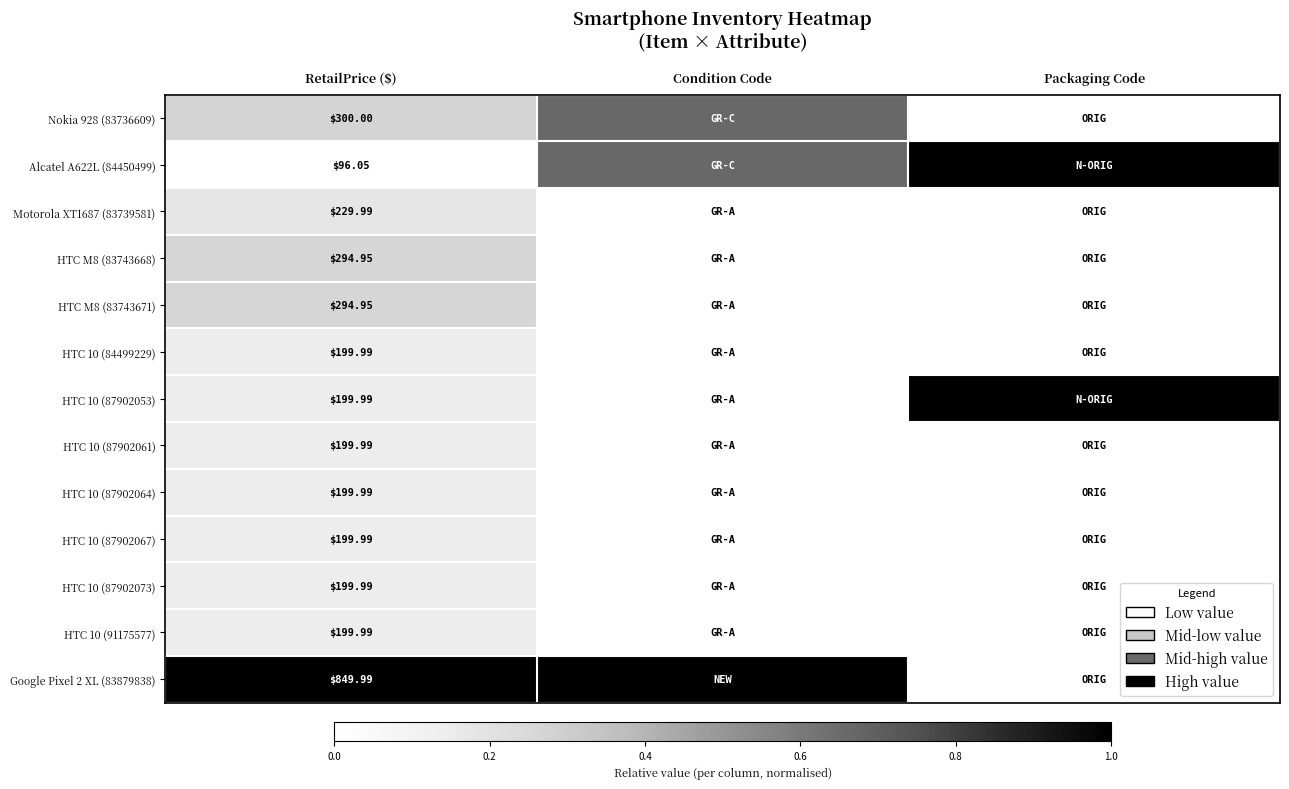

How many categories are shown in the chart?

3